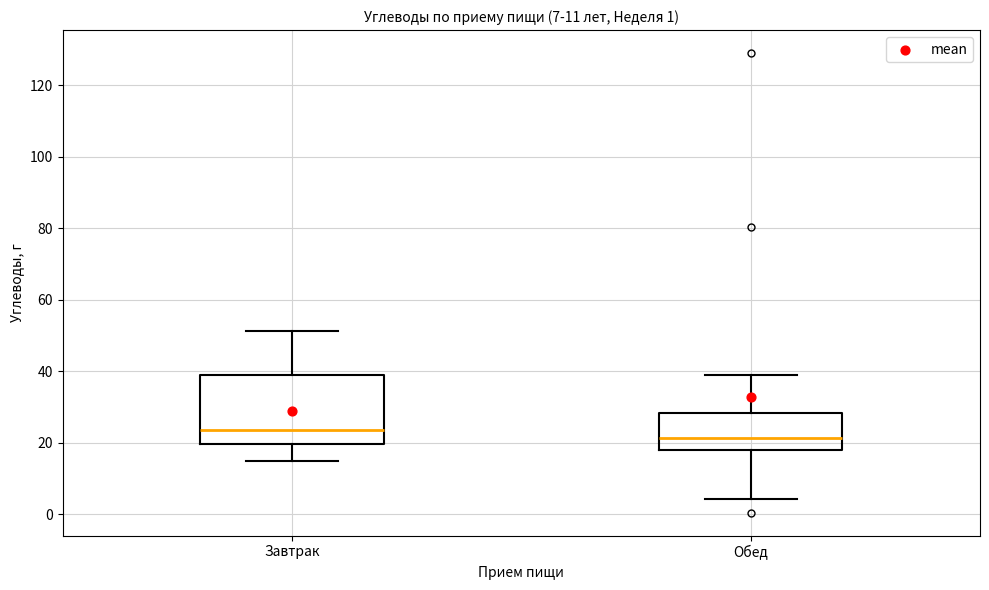

Comparing the boxes themselves (not the whiskers), which one is the tallest?

Завтрак